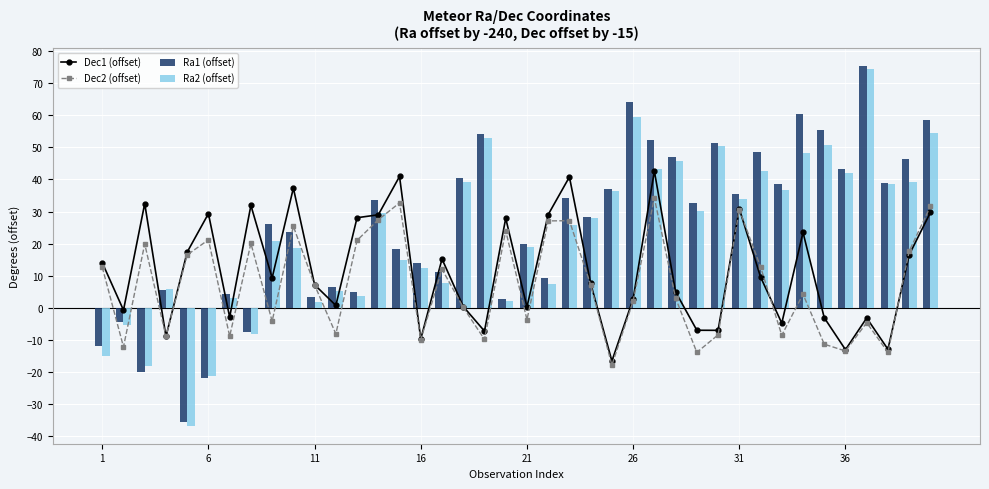

What is the highest value of the Ra2 (offset) series?

74.5